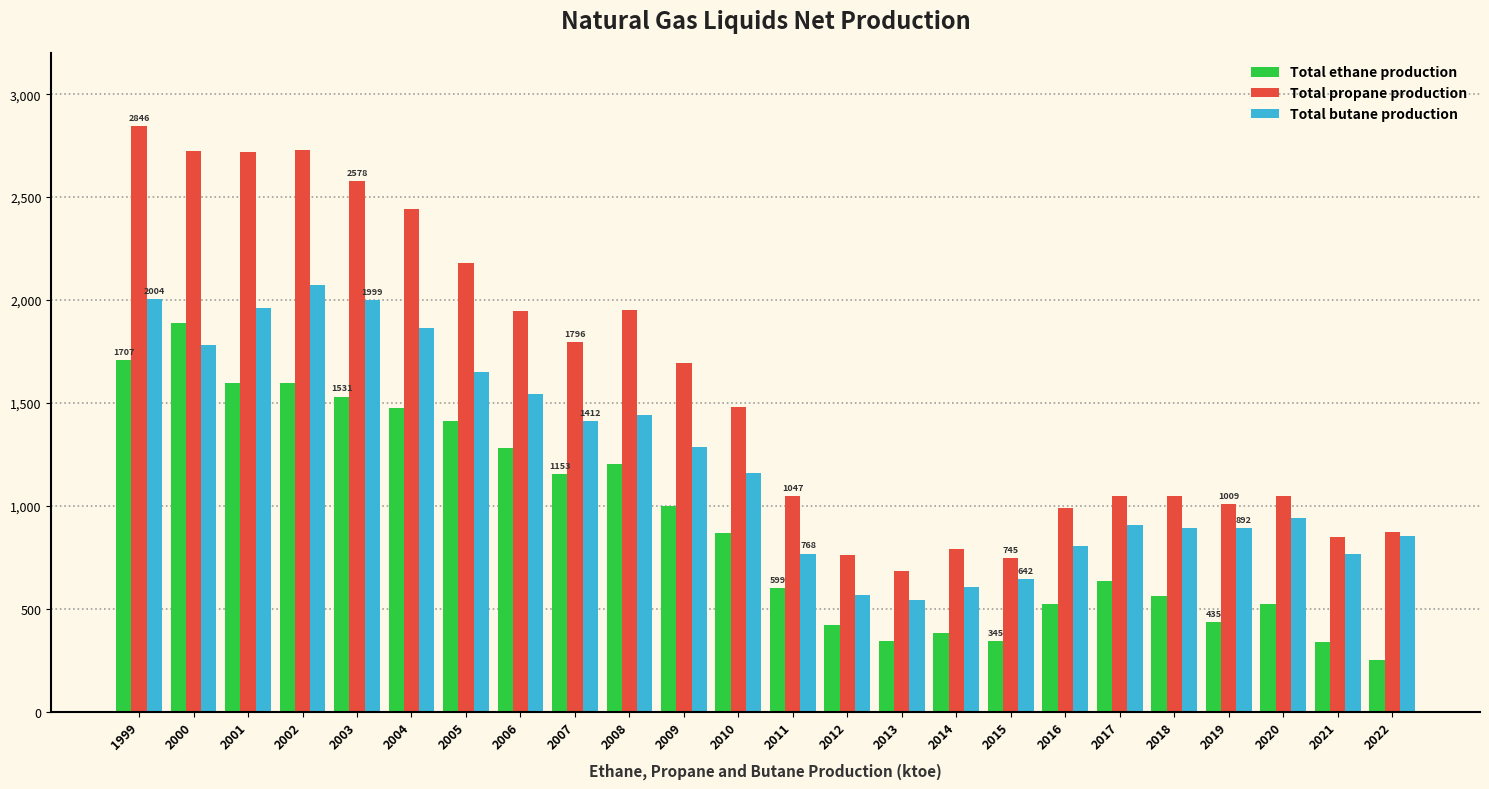

How many groups of bars are there?

24